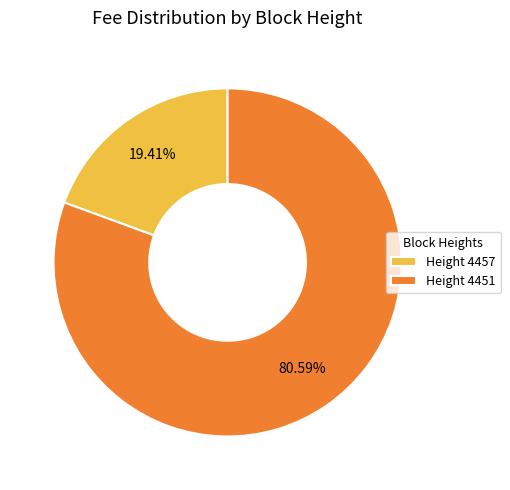

What is the majority slice?

Height 4451